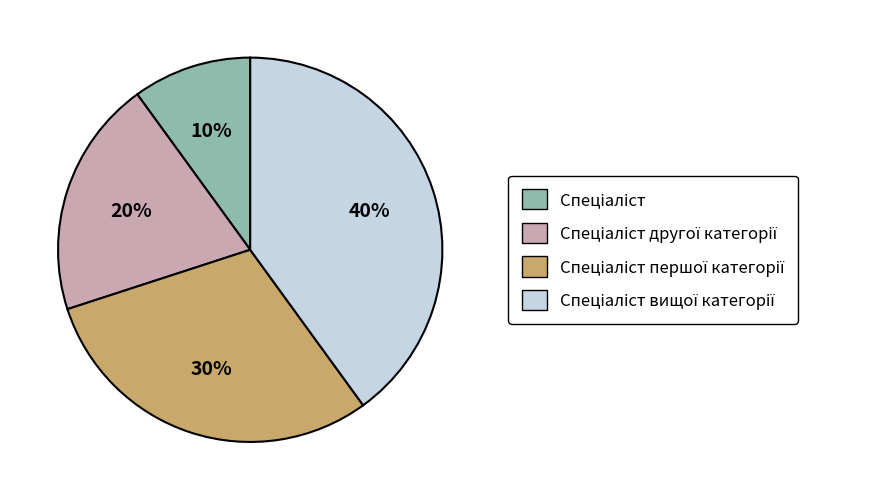

Is there any slice that represents more than half of the pie?

No